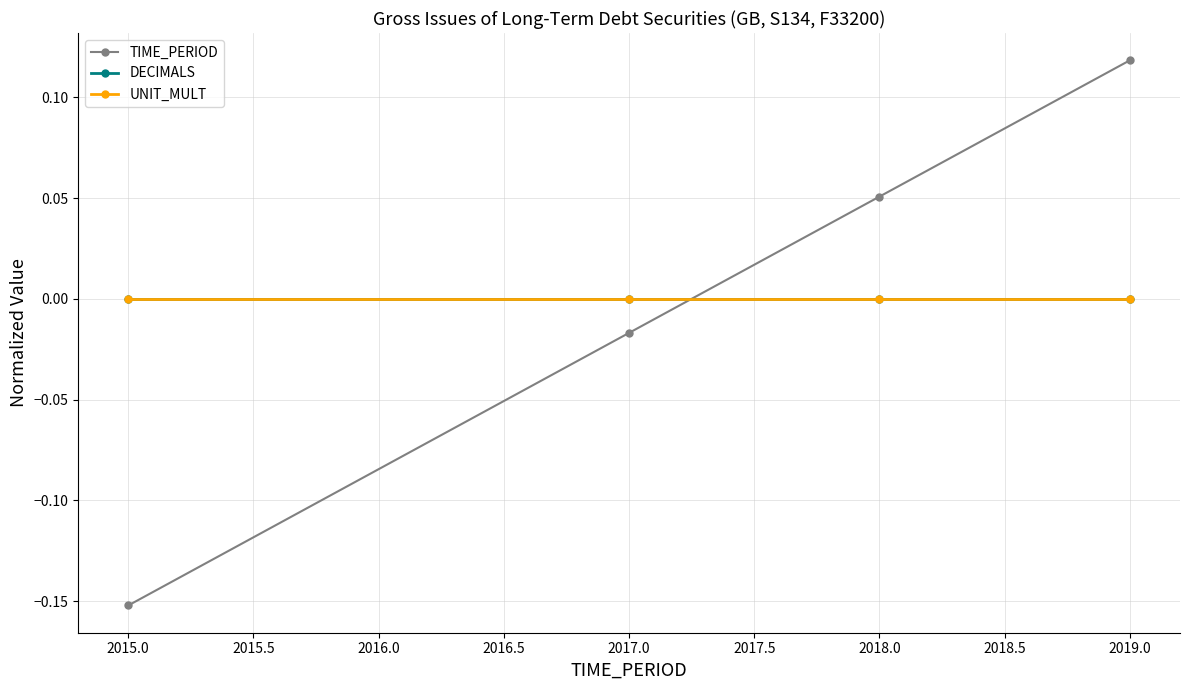

Reading left to right, extract all data points from this chart.

TIME_PERIOD: -0.2	-0.0	0.1	0.1
DECIMALS: 0.0	0.0	0.0	0.0
UNIT_MULT: 0.0	0.0	0.0	0.0